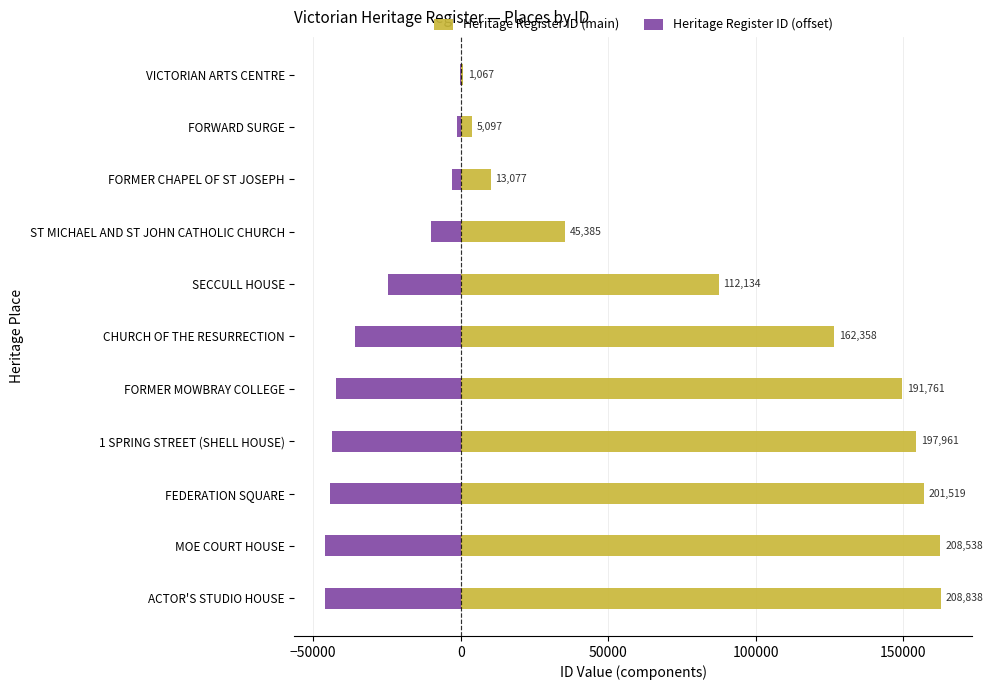

Read the Heritage Register ID (main) value at SECCULL HOUSE.

87465